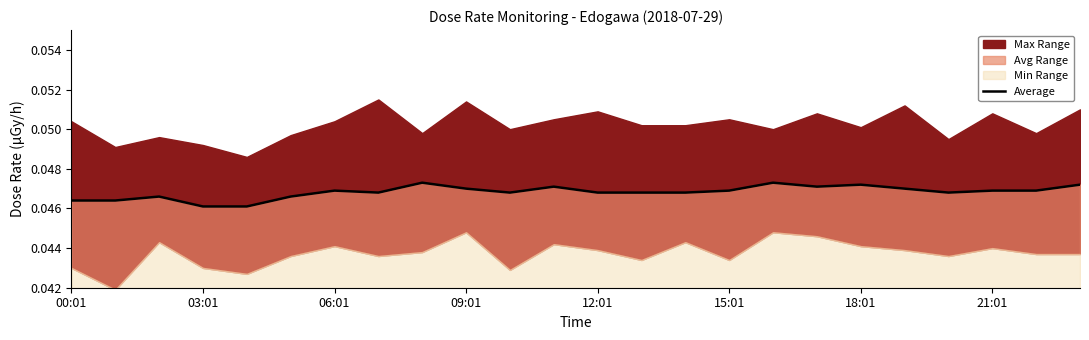

The chart shows a value of 0.1 at 21:01. True or false?

False